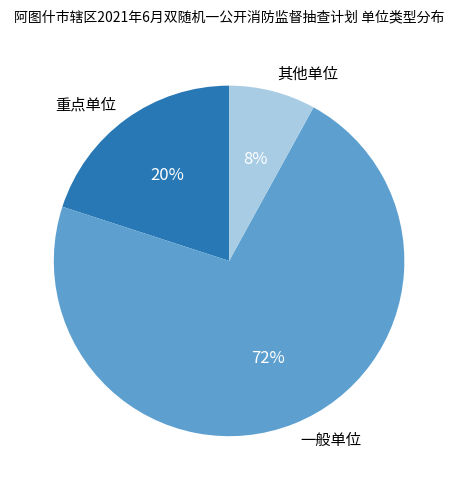

Approximately how many times larger is the value at 一般单位 compared to 其他单位?

9.0